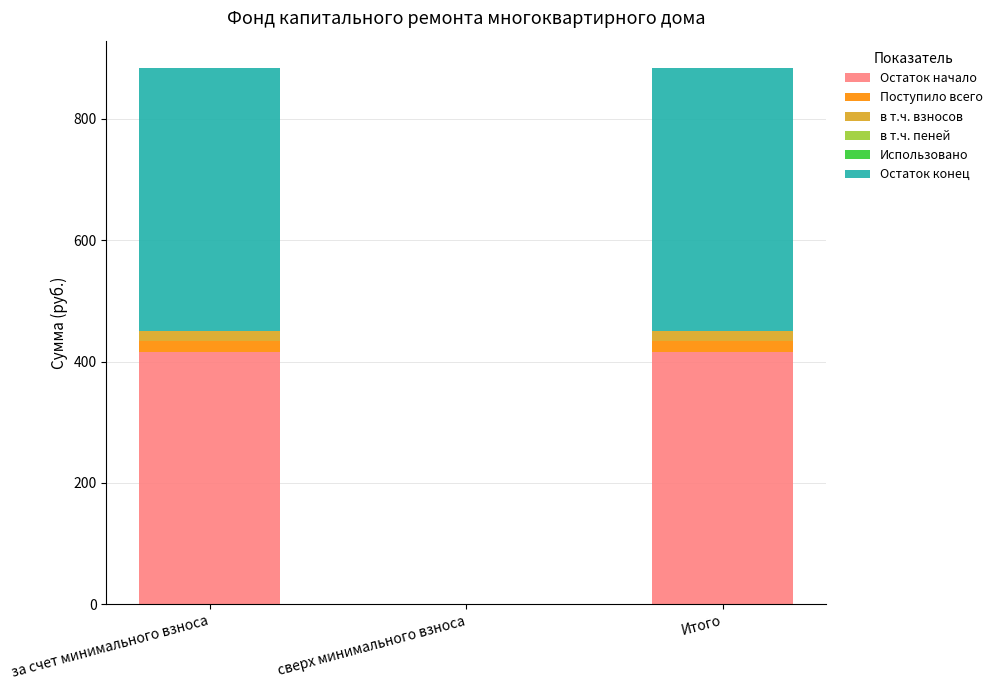

What is the highest value of the Остаток начало series?

416.4